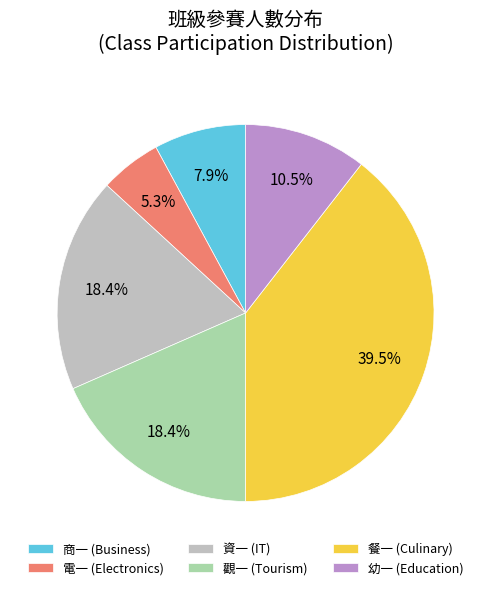

Is there a majority slice in this chart?

No